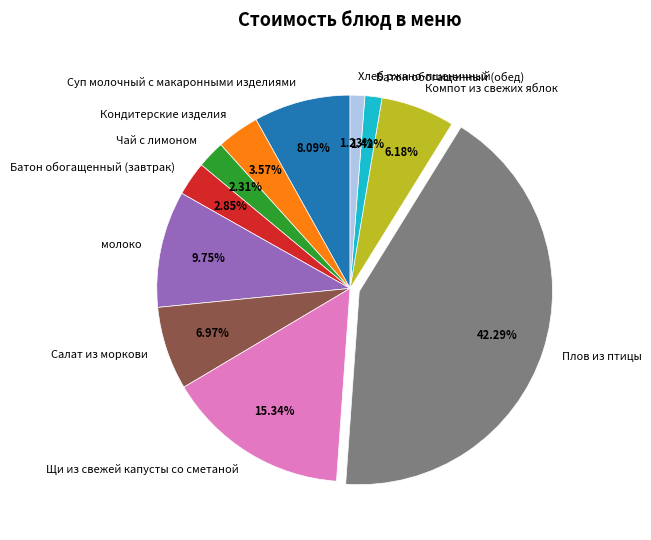

How many segments does this pie chart have?

11